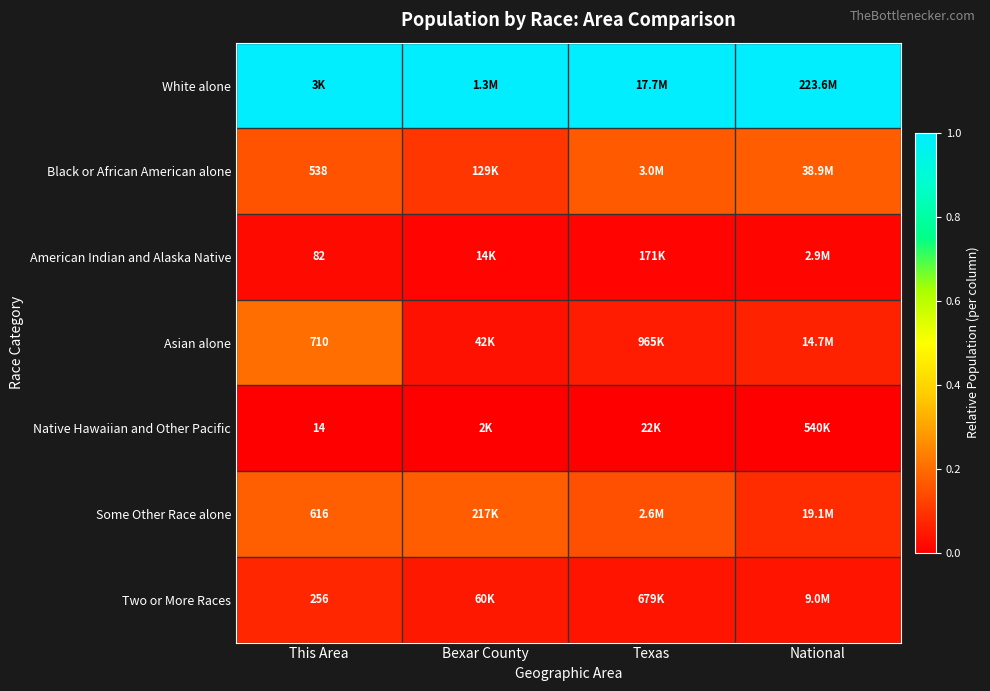

What is the total value across all series at Bexar County?

1.4